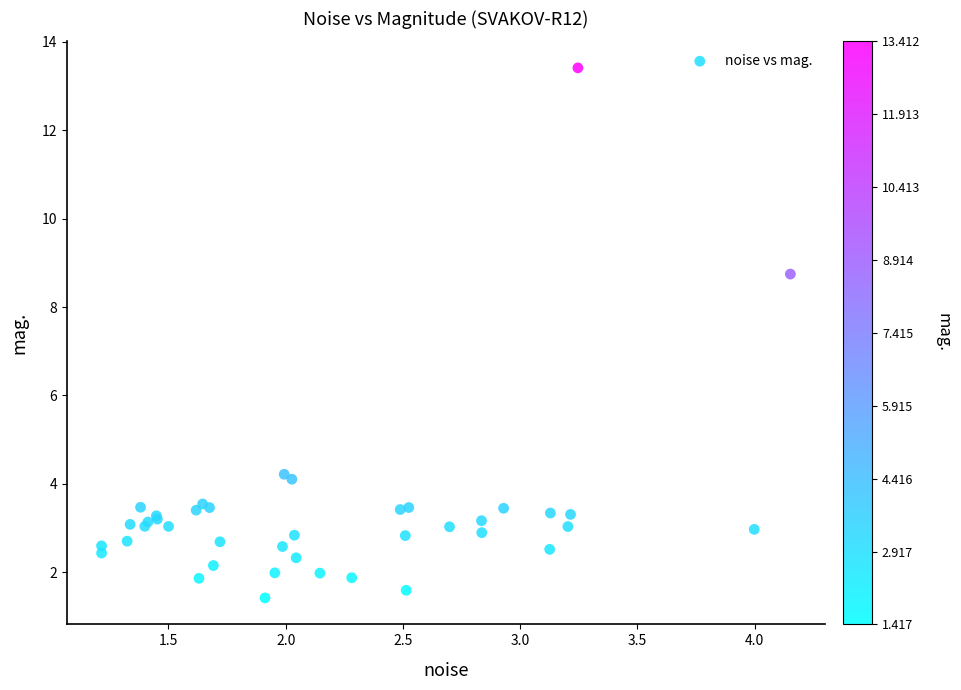

What Y value in the scatter plot is closest to 7?

8.7